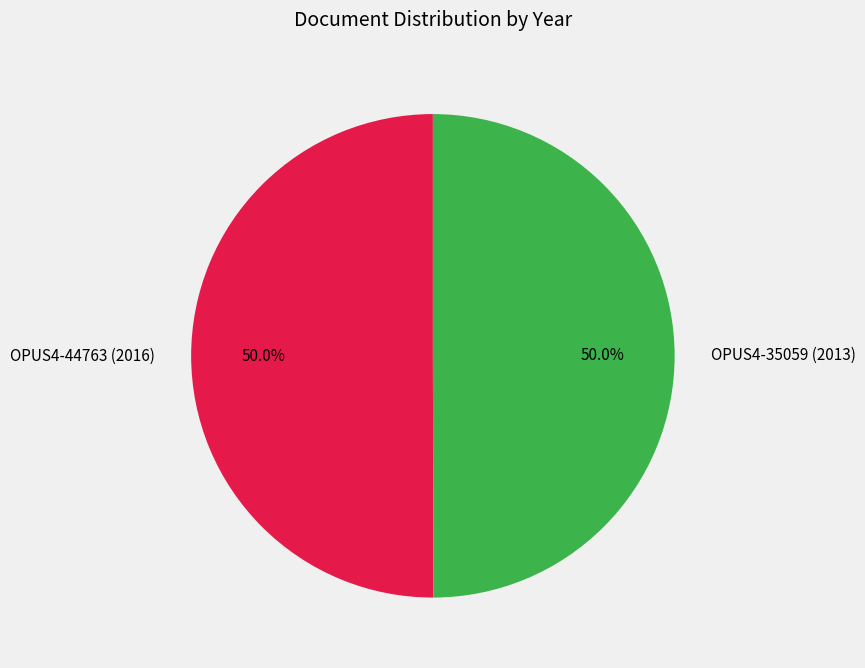

What is the ratio of the value at OPUS4-35059 (2013) to the value at OPUS4-44763 (2016)?

1.0